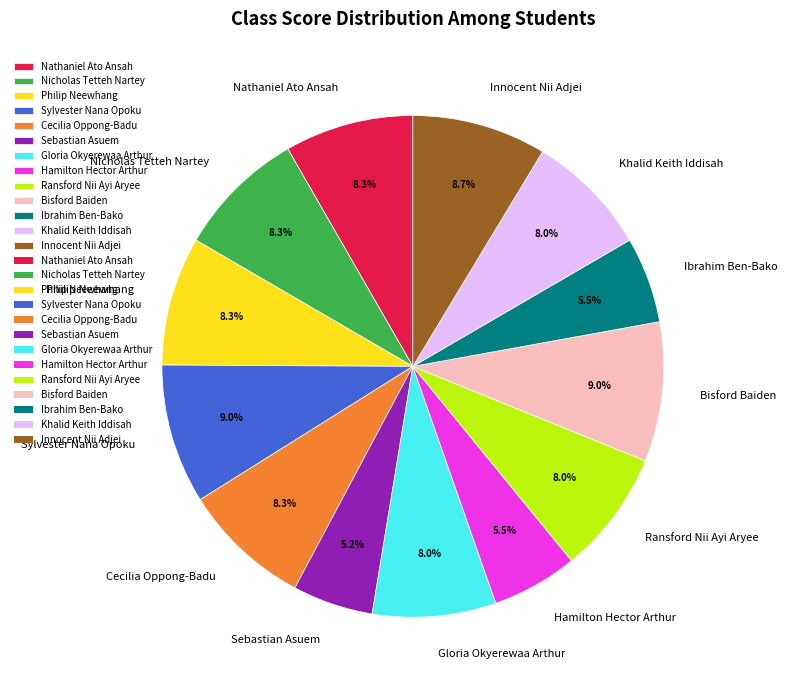

To the nearest percent, what is the average slice percentage?

8%